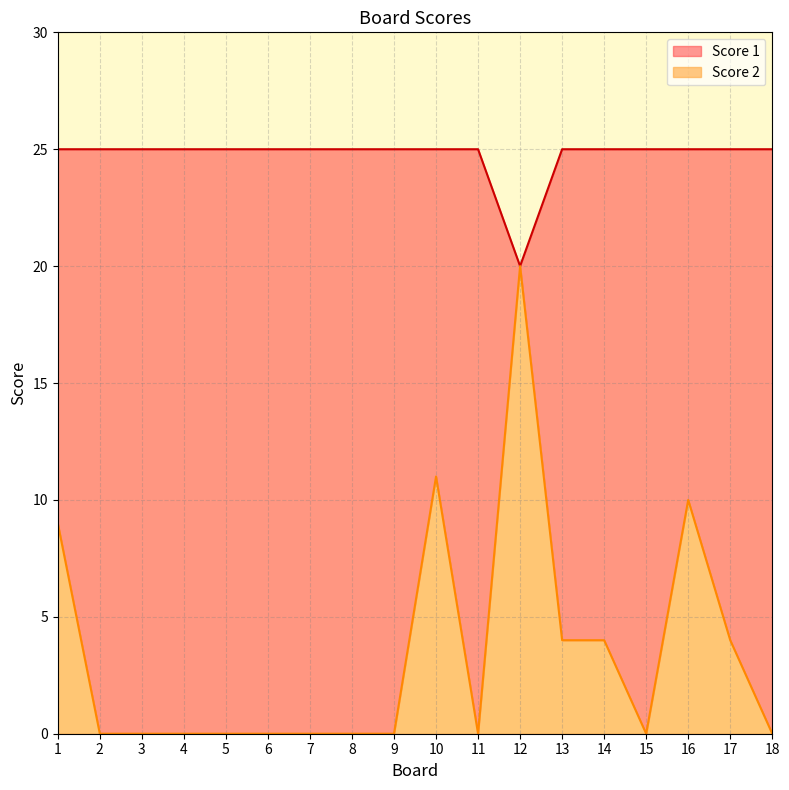

Which series has the largest total across all categories?

Score 1